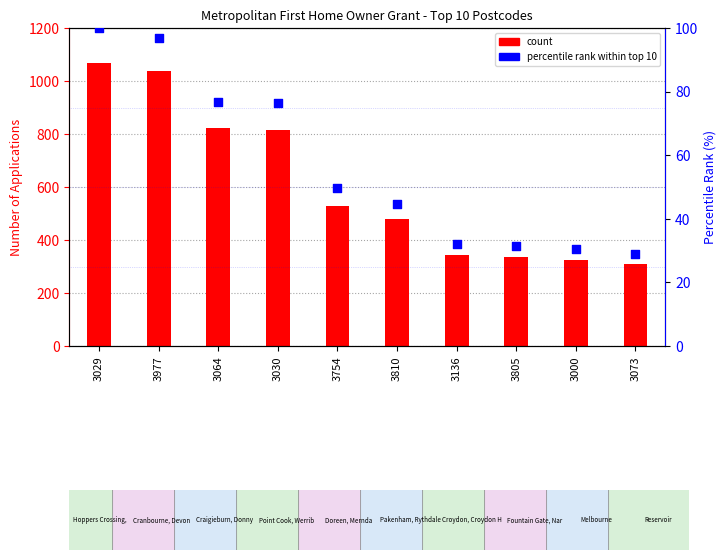

Which series contains the highest Y value?

Number of Applications